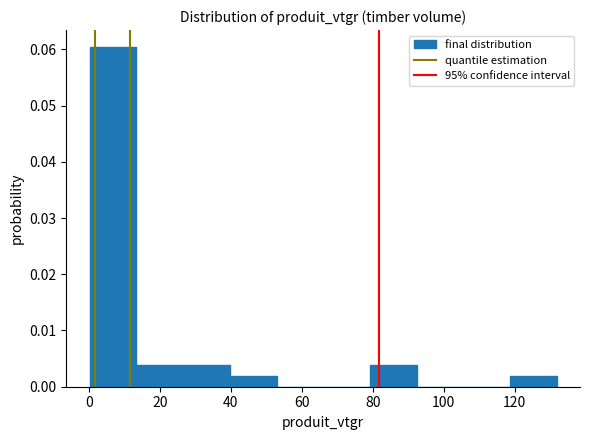

Over which range of the x-axis is the bar tallest?

0 to 14